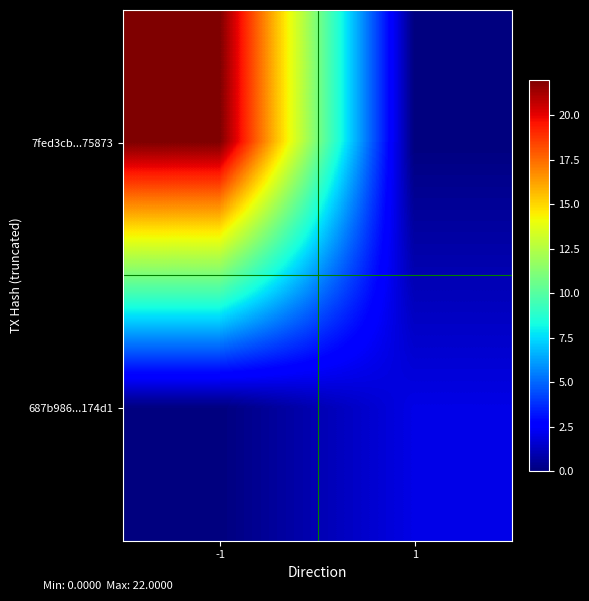

At how many categories does at least one series exceed 20?

1